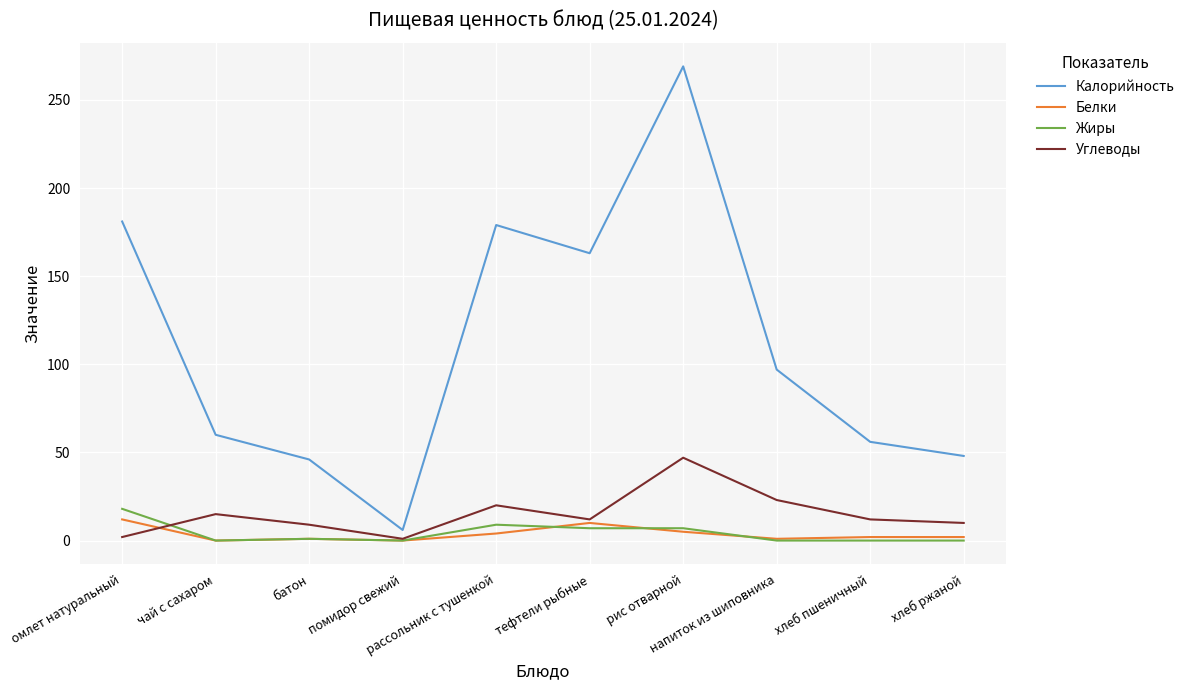

What is the minimum value for Калорийность?

6